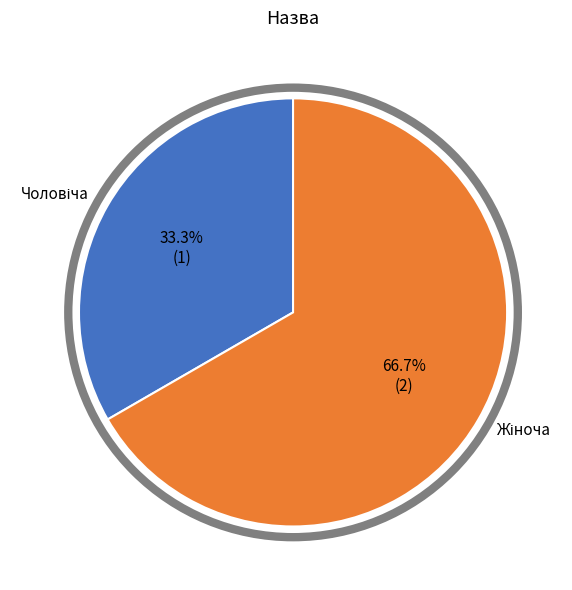

How many segments does this pie chart have?

2